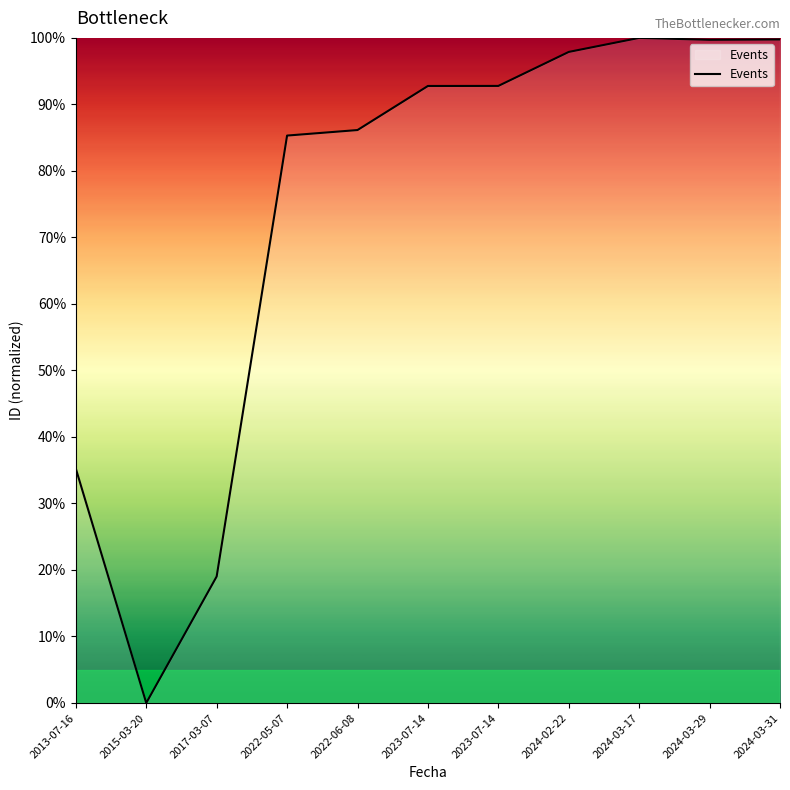

At which category does the chart reach its peak across all series?

2024-03-17